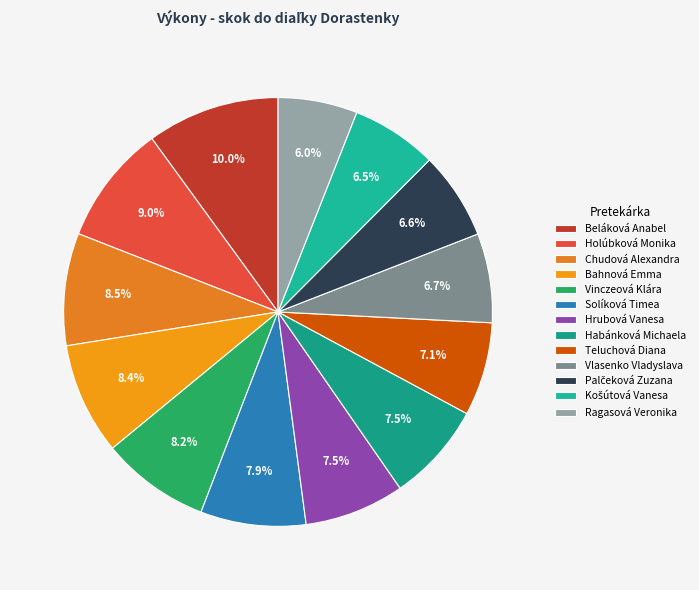

What is the smallest slice in the pie chart?

Ragasová Veronika